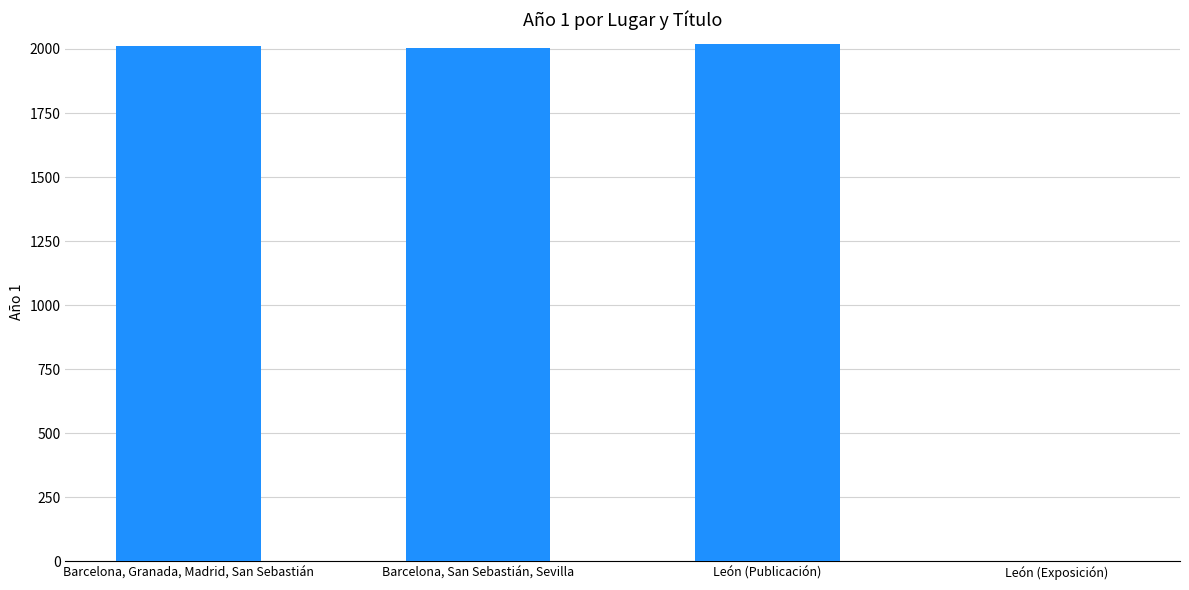

Where is the data nearest to the value 1009?

Barcelona, San Sebastián, Sevilla